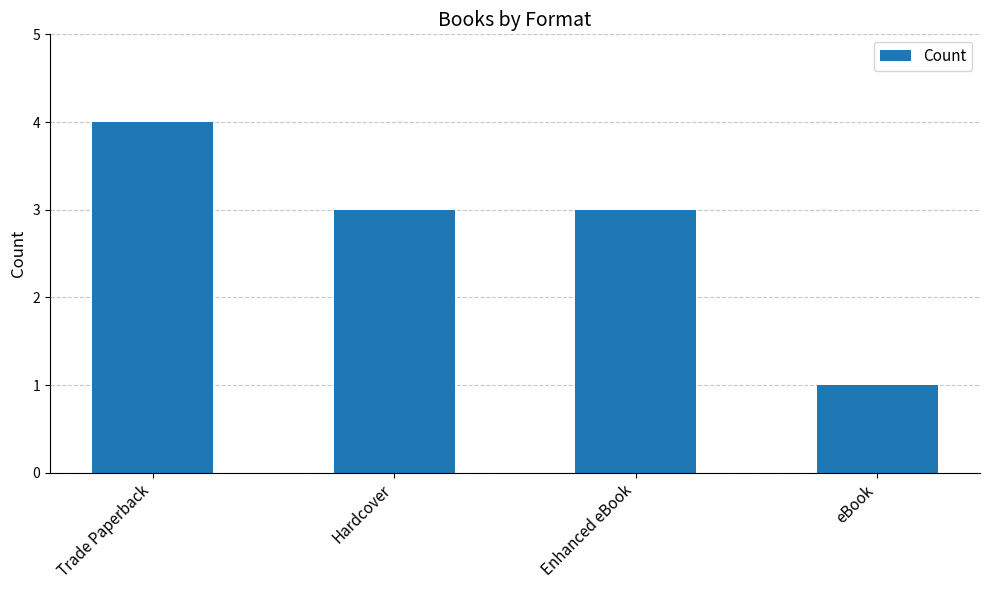

How many bars are there in total?

4